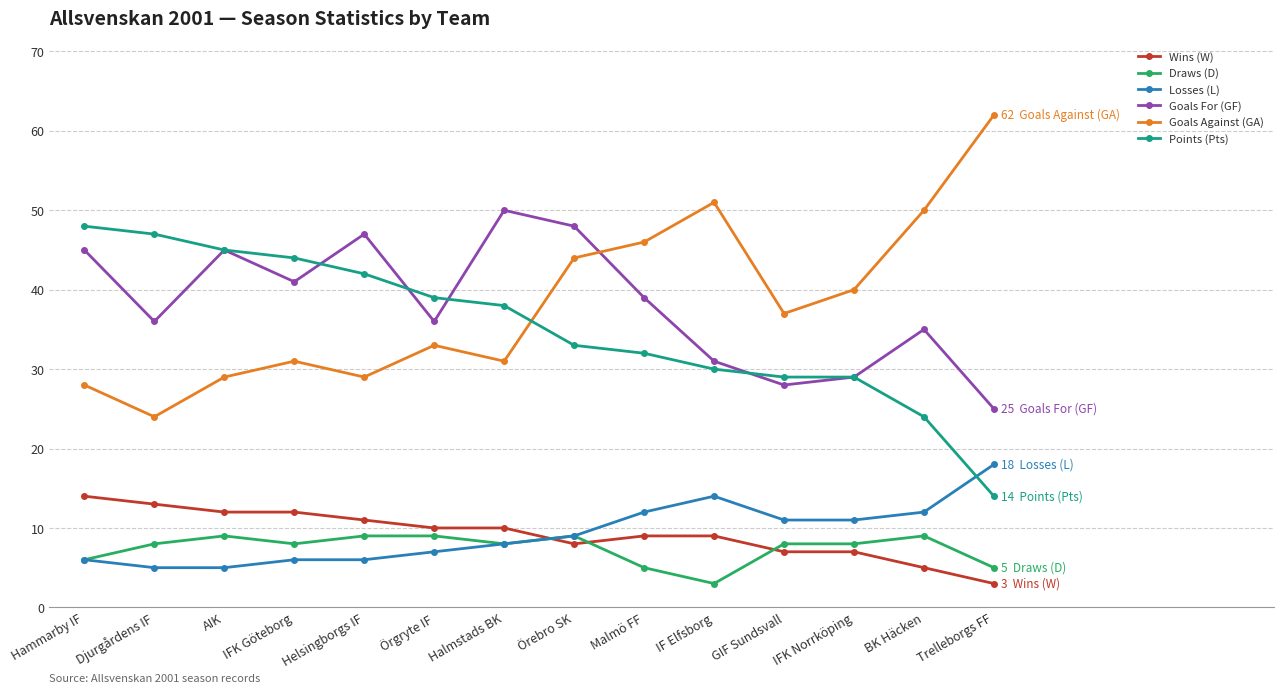

What is the label of the 8th point from the left?

Örebro SK